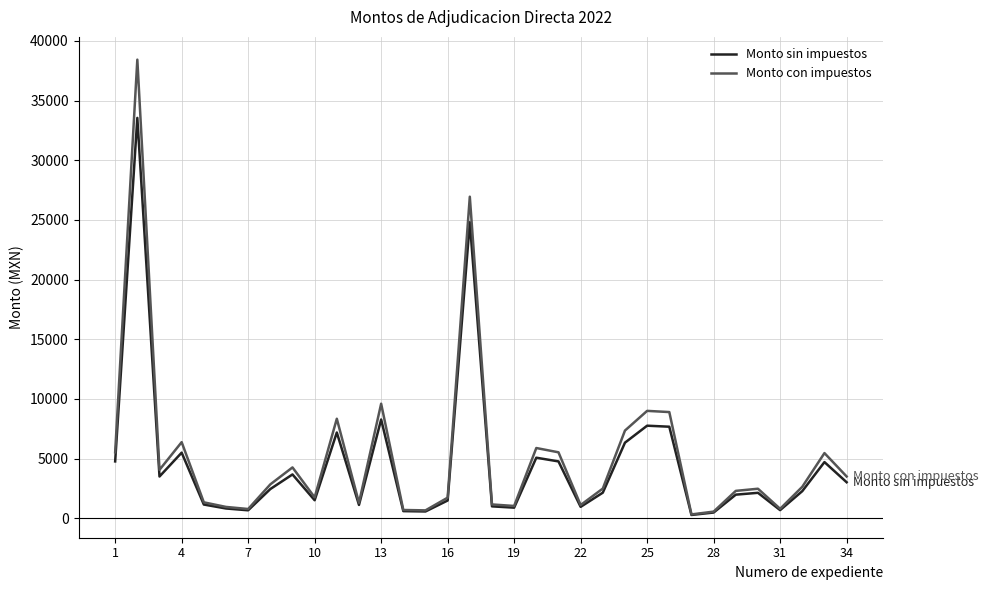

At how many categories does at least one series exceed 24101?

2